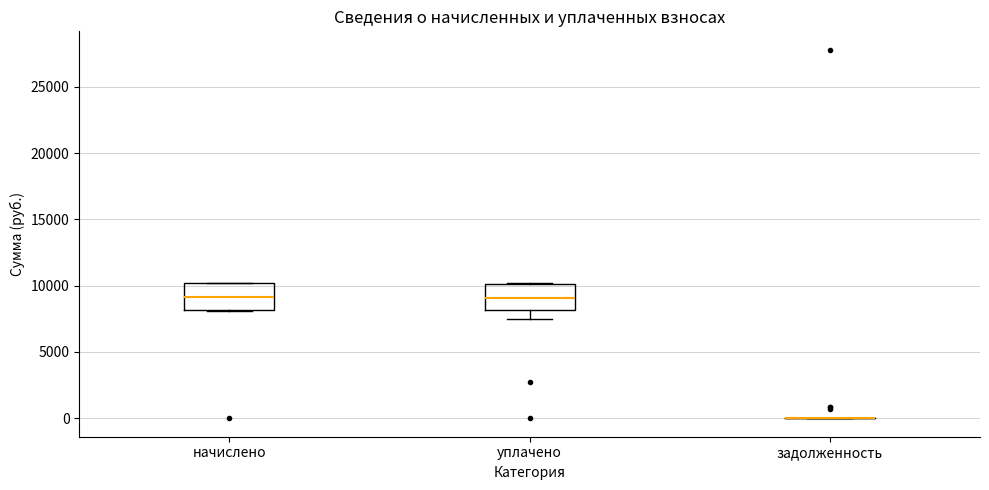

Reading left to right, transcribe this box plot: for each box, give where its median line is, the range the box spans, and where its two whiskers end, as read against the y-axis. The values are not printed on the chart, so give them approximately, as read against the axis.

начислено: median 9000, box 8000 to 10000, whiskers 8000 to 10000
уплачено: median 9000, box 8000 to 10000, whiskers 7500 to 10000
задолженность: box collapsed to a line at 0, whiskers 0 to 0